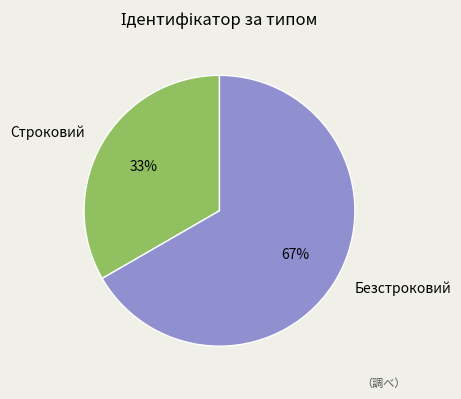

Is the sum of Строковий and Безстроковий greater than half?

Yes